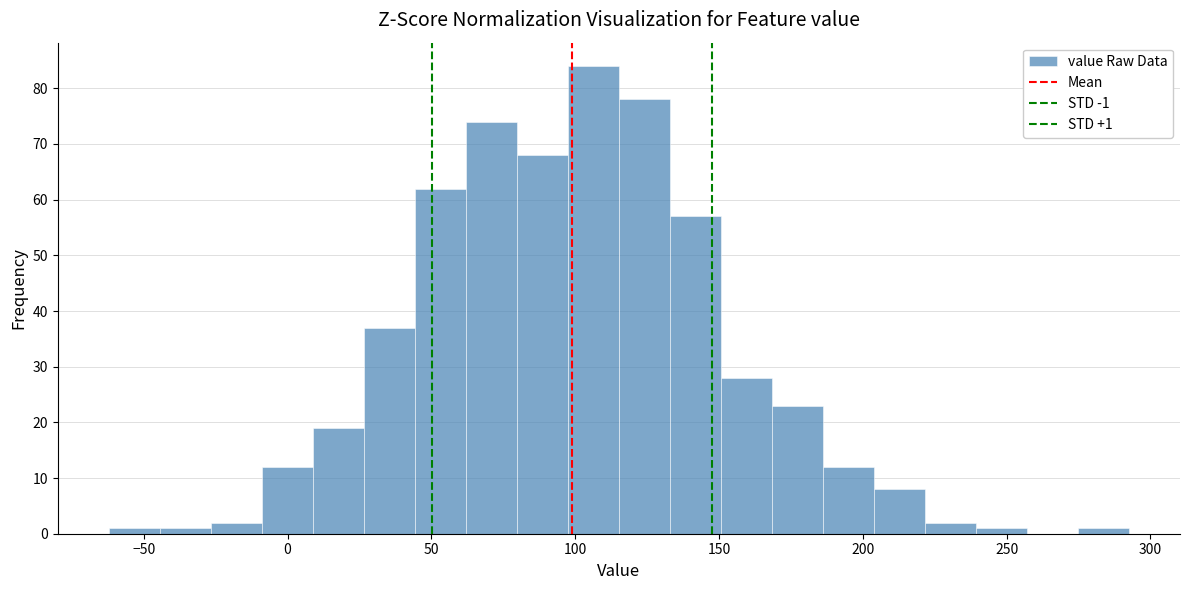

Around what value on the x-axis is the tallest bar? Give the approximate position of its centre, as read against the axis.

105